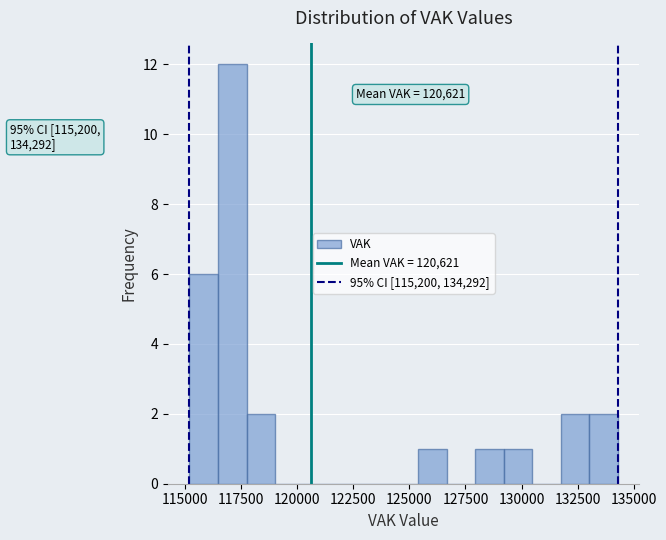

Around what value on the x-axis is the tallest bar? Give the approximate position of its centre, as read against the axis.

117000